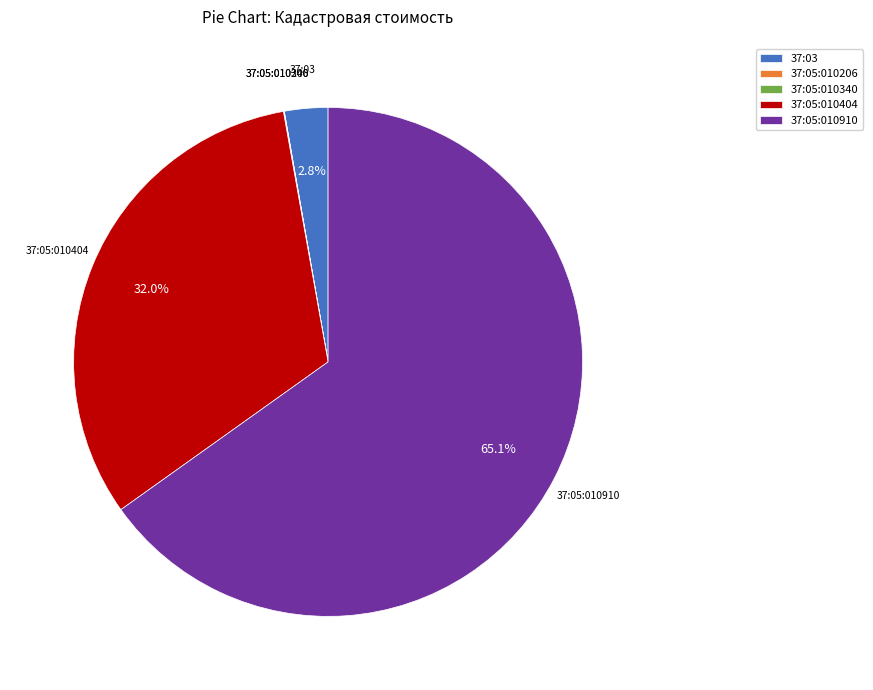

What percentage is NOT represented by 37:03?

97.2%